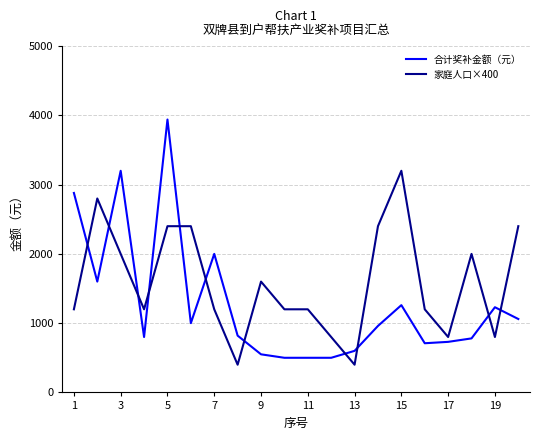

Rank the series by their average value, from lowest to highest.

合计奖补金额（元）, 家庭人口×400